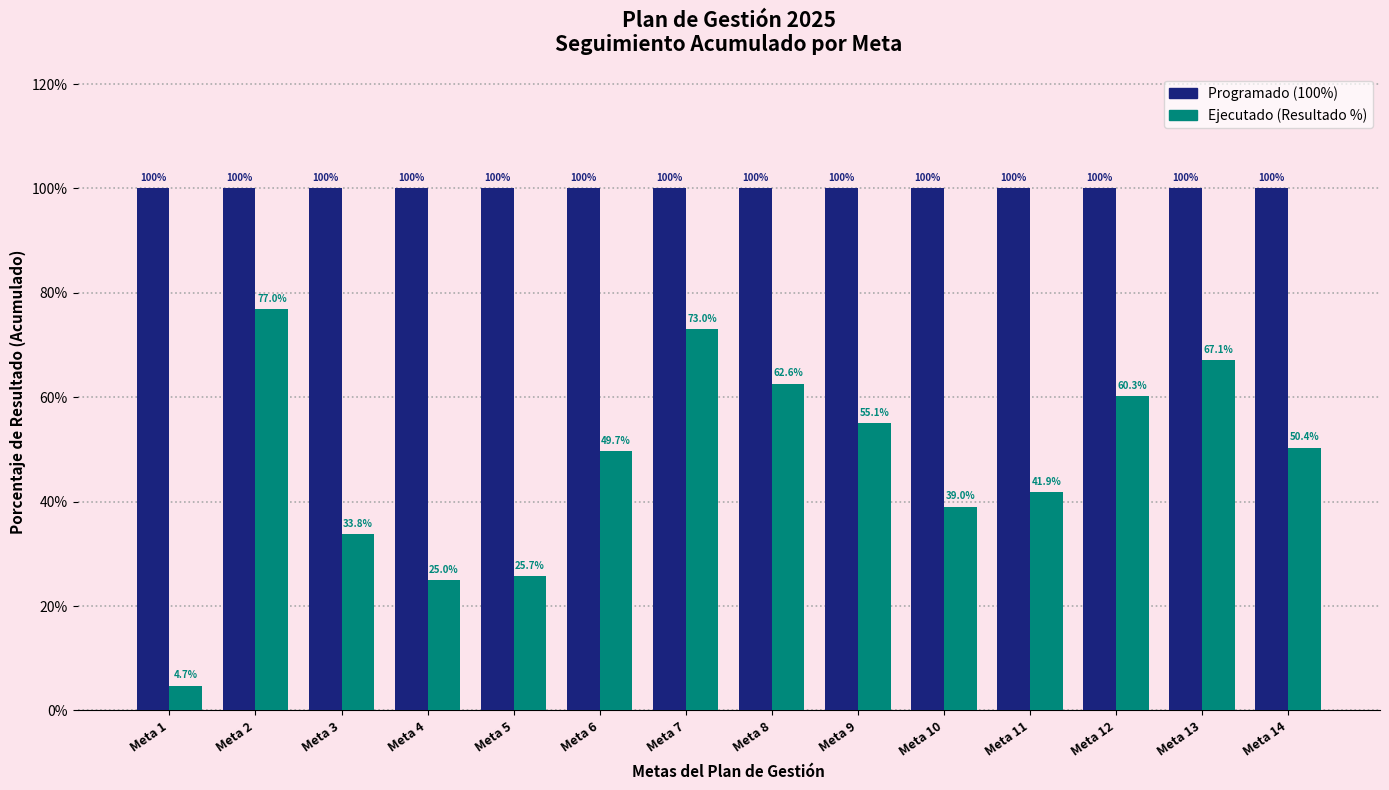

Does the chart contain any negative values?

No